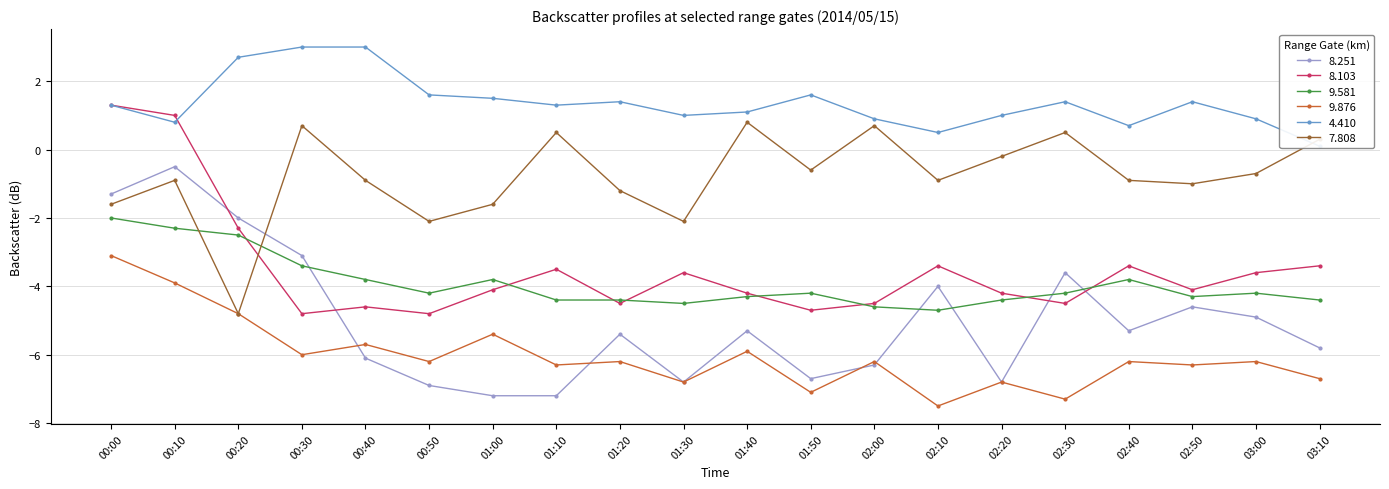

Where is the first local minimum for   8.251?

01:30